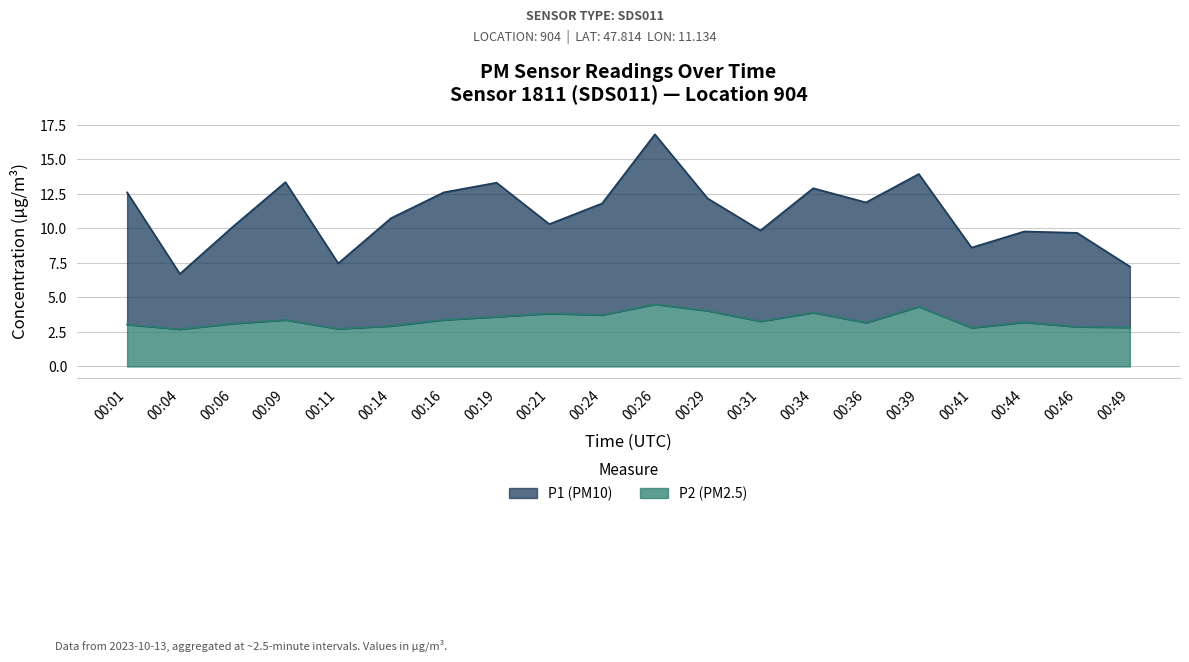

Where does the P2 series first go above 3?

00:01